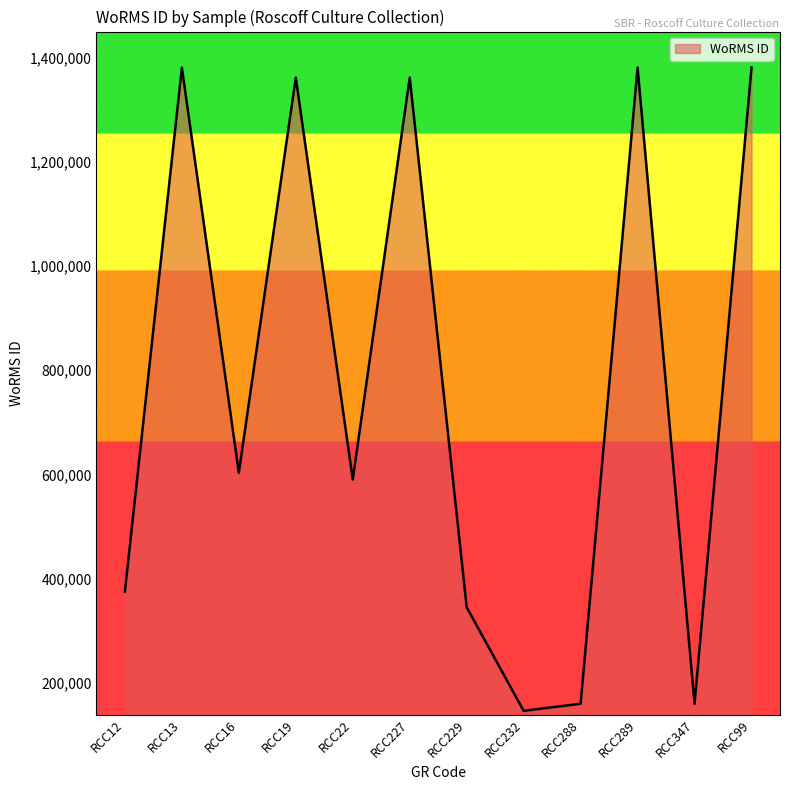

At which category does the data reach its first local peak?

RCC13